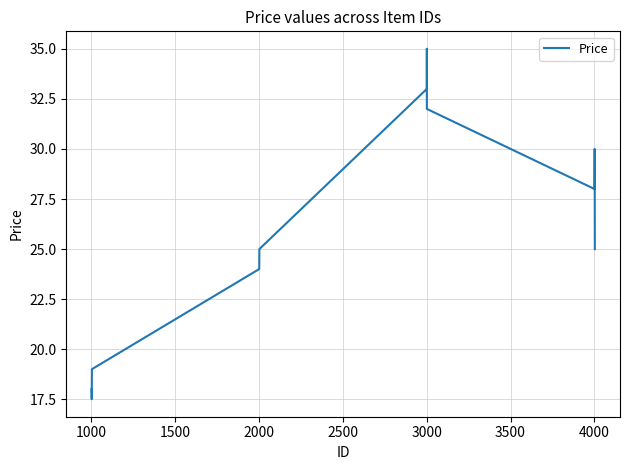

What is the sum of all values?

286.5